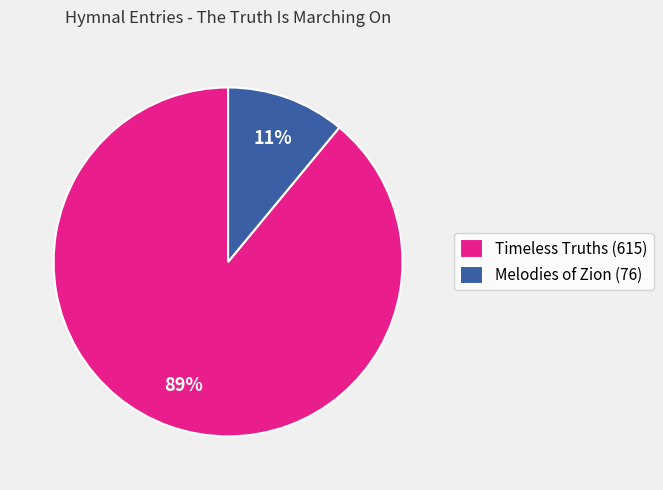

To the nearest percent, what is the difference between the Timeless Truths (615) and Melodies of Zion (76) slice percentages?

78%